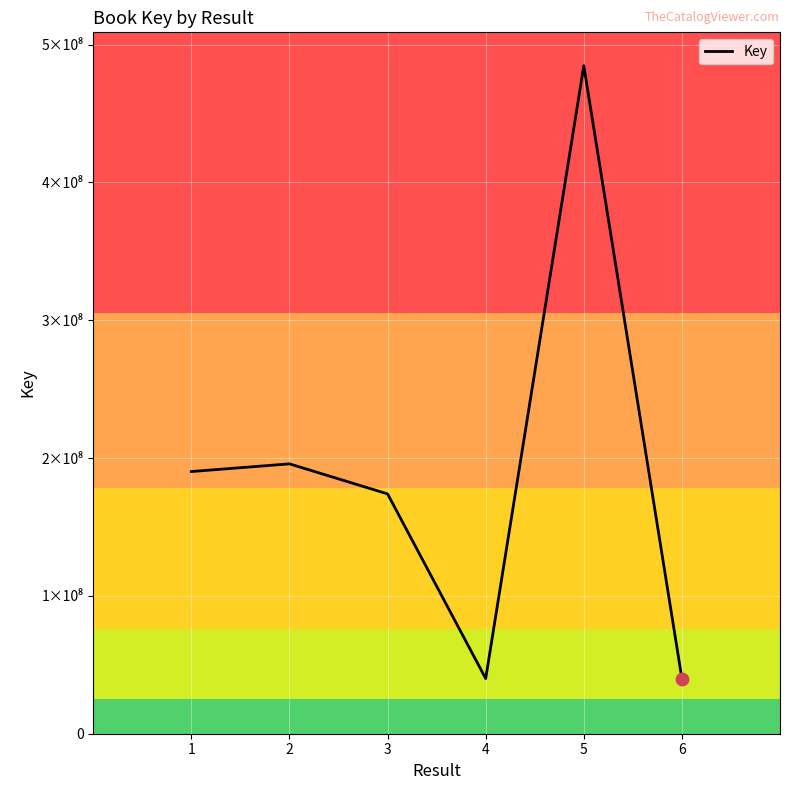

Is this an area chart (filled region under the line)?

No